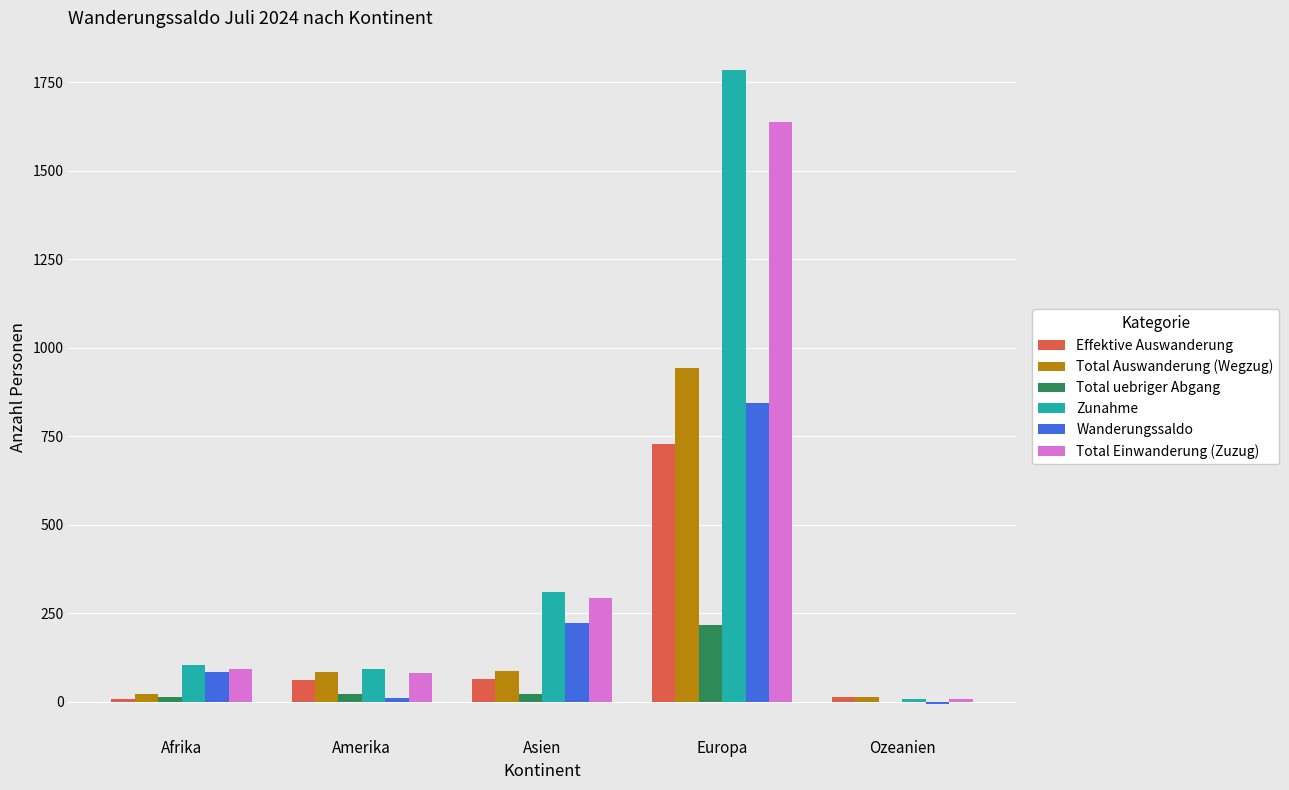

At which label does Zunahme reach its peak?

Europa